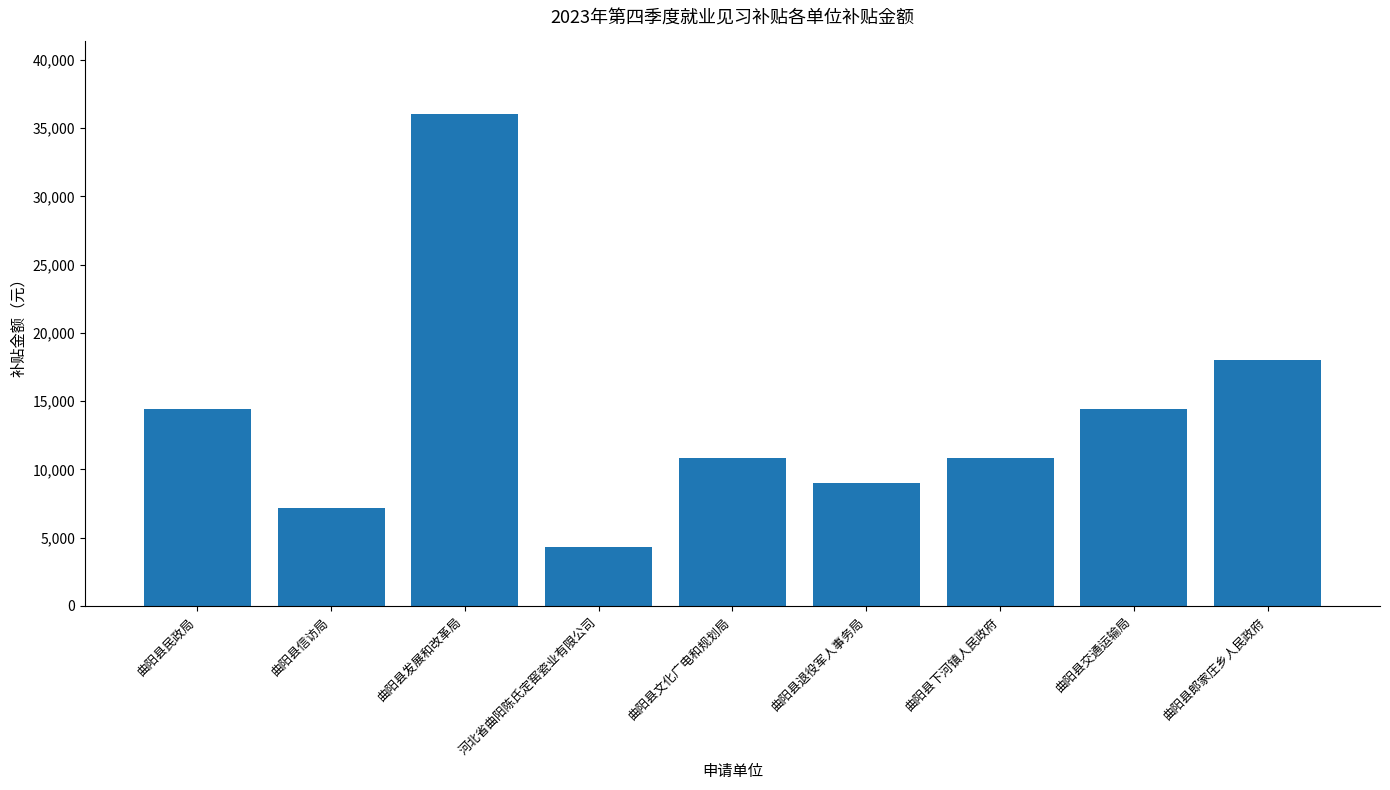

At which label is the value closest to 20160?

曲阳县郎家庄乡人民政府